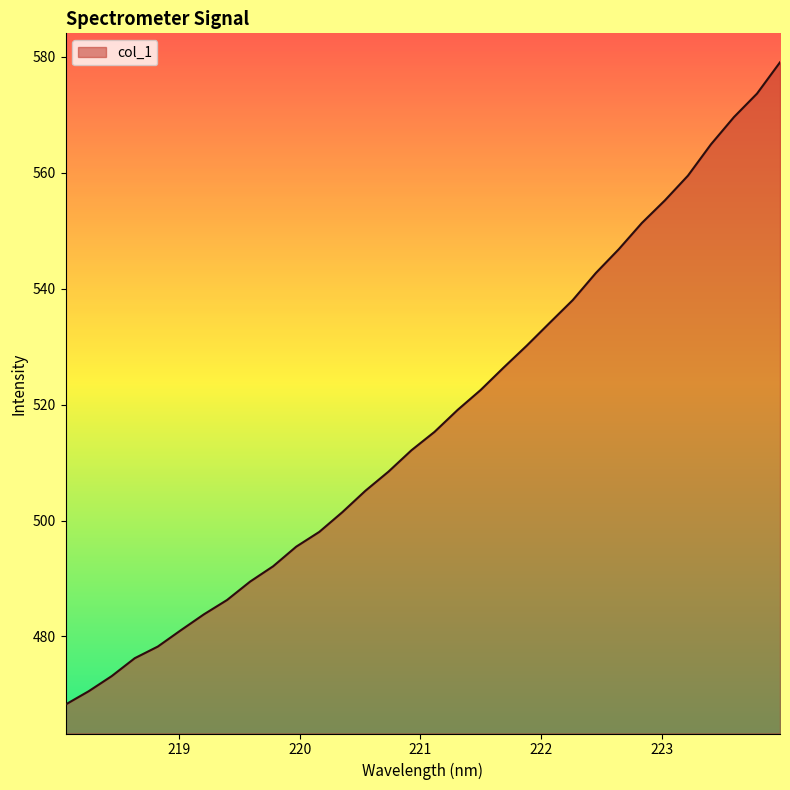

What is the difference between the maximum and minimum values?

110.8